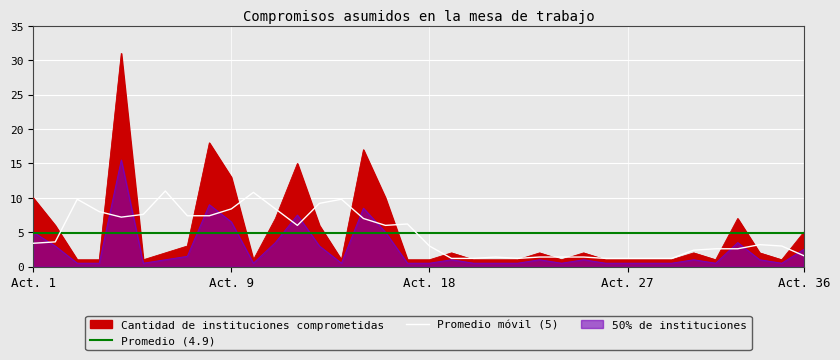

Reading right to left, extract all data points from this chart.

5	1	2	7	1	2	1	1	1	1	2	1	2	1	1	1	2	1	1	10	17	1	6	15	7	1	13	18	3	2	1	31	1	1	6	10